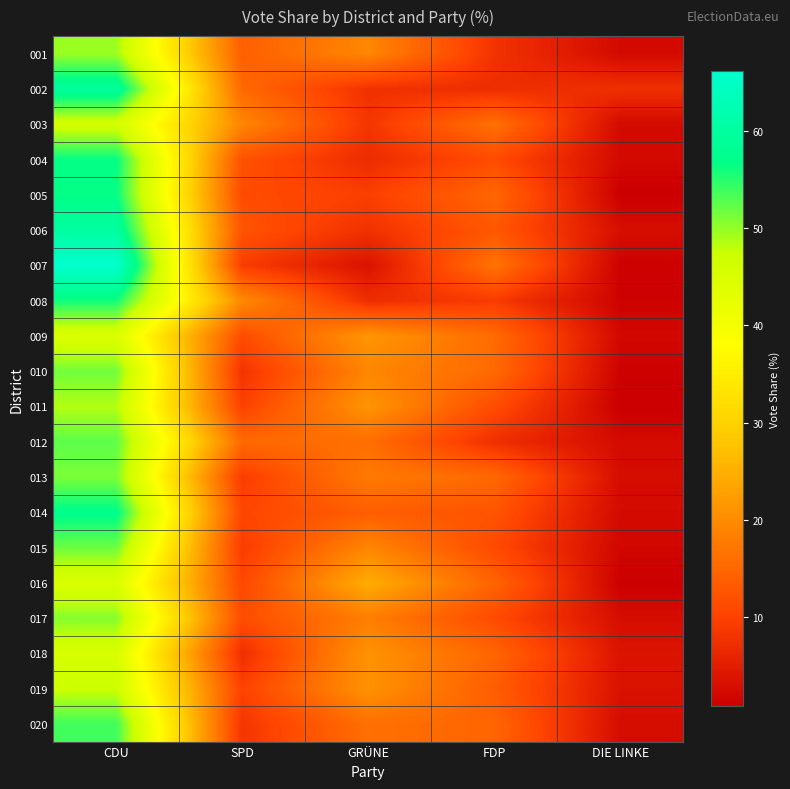

Rank the series by their maximum value, from lowest to highest.

009, 016, 018, 003, 019, 011, 001, 017, 013, 010, 015, 012, 020, 008, 005, 004, 014, 002, 006, 007